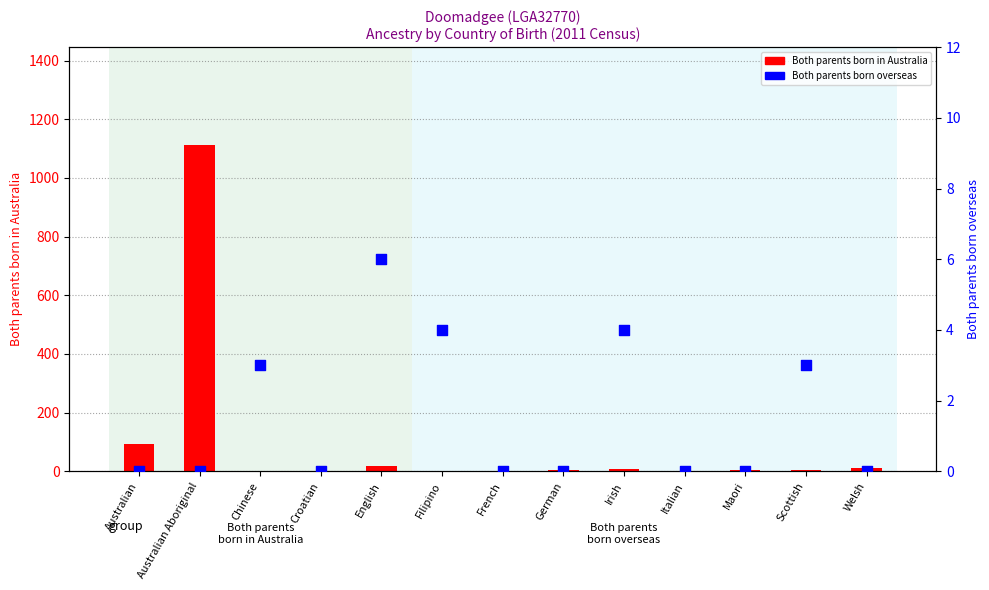

Which series reaches the maximum Y coordinate?

Both parents born in Australia